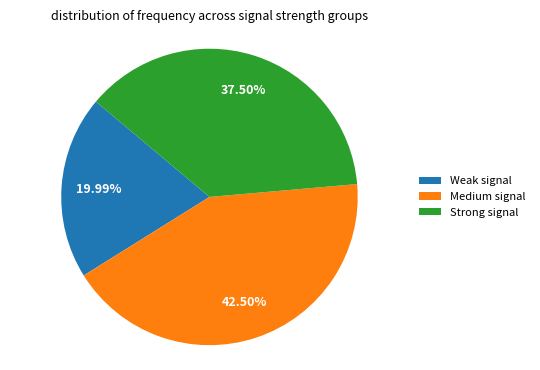

Which slice is the largest?

Medium signal